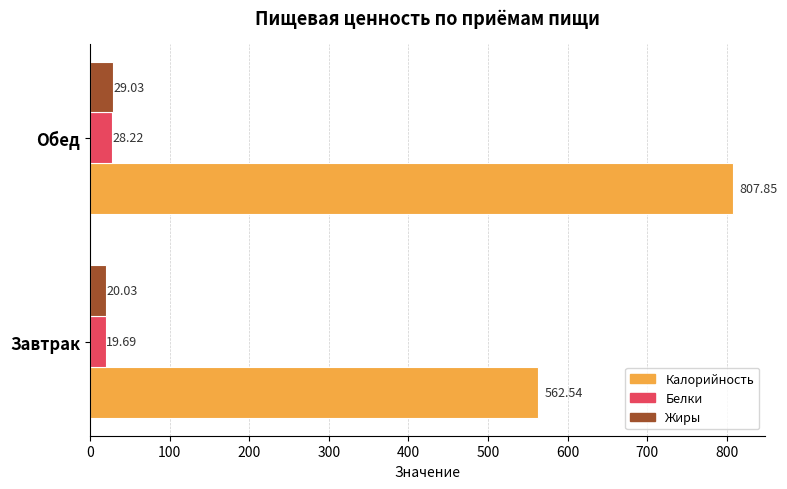

What is the average value of the Калорийность series?

685.2